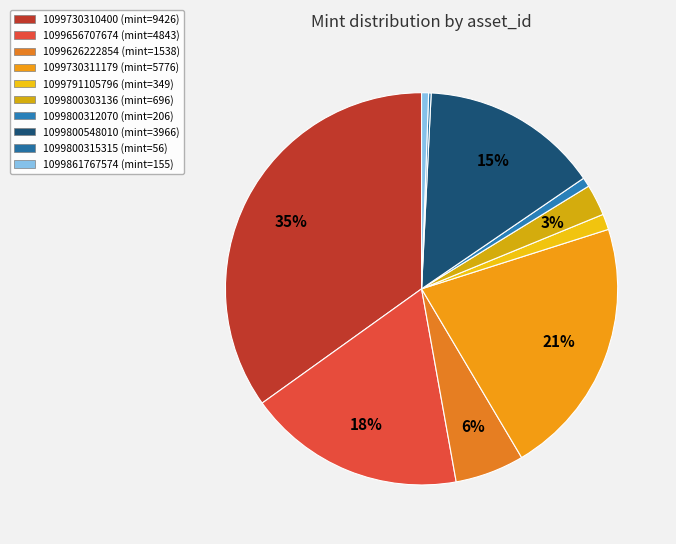

Which slice is the smallest?

1099800315315